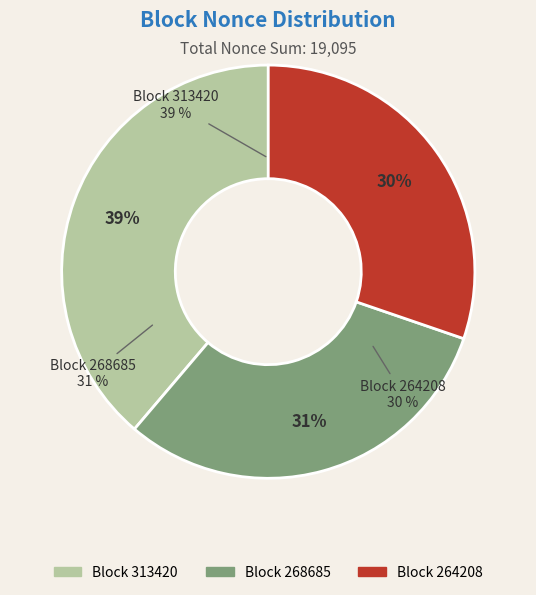

To the nearest percent, what portion does 264208 represent?

30%